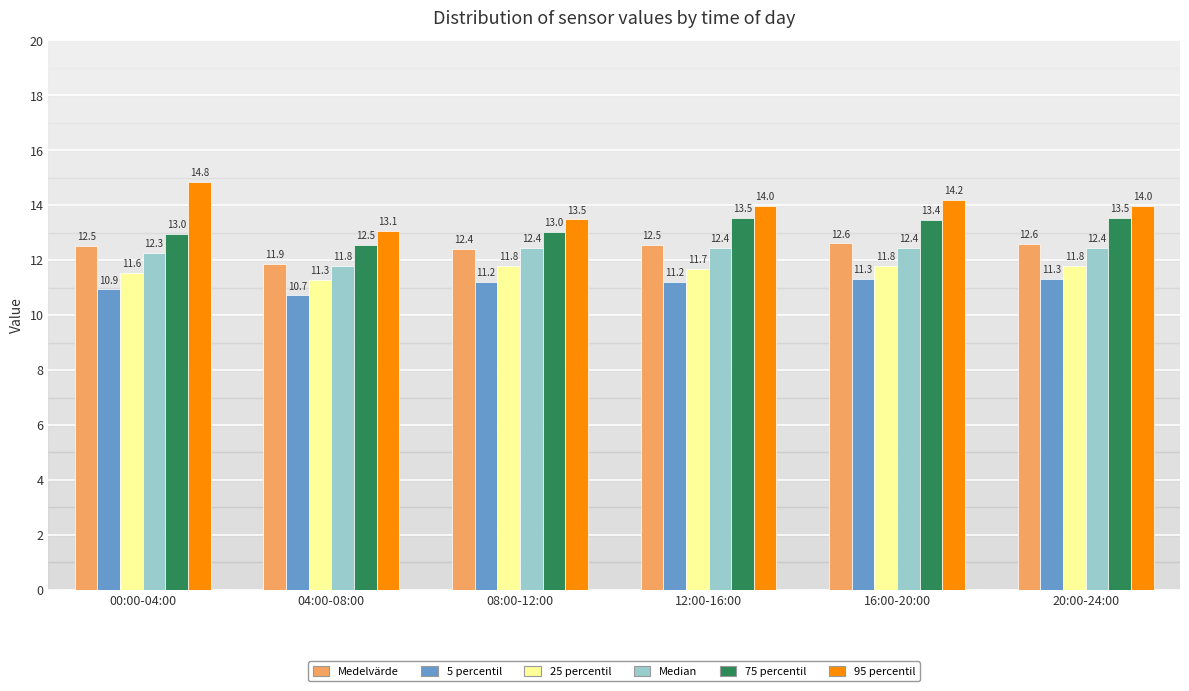

List the series in order of their peak value, highest first.

95 percentil, 75 percentil, Medelvärde, Median, 25 percentil, 5 percentil